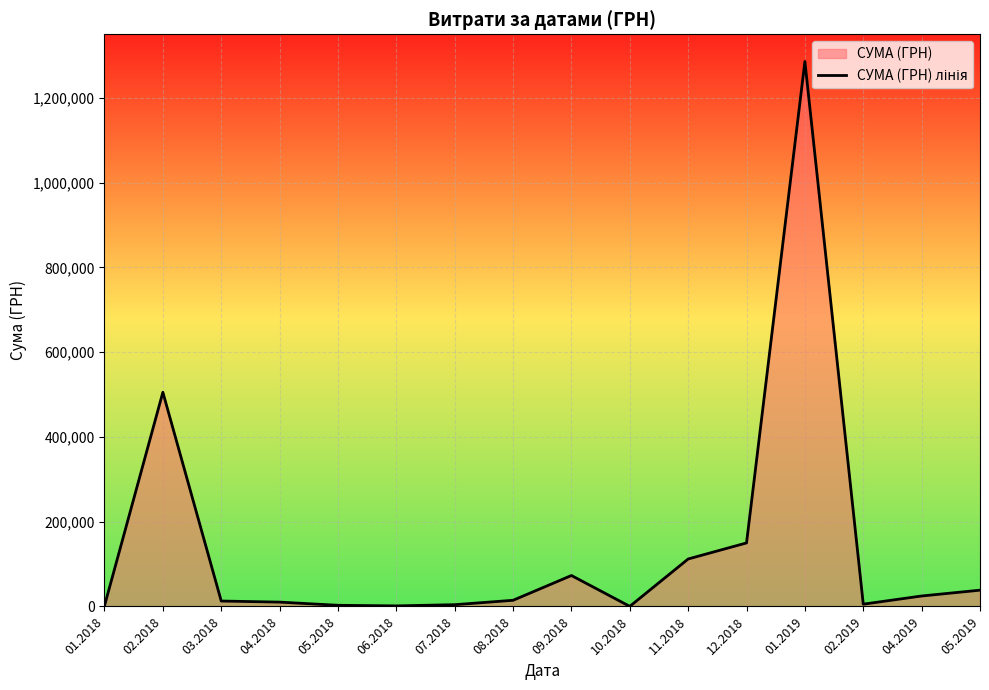

Does the chart display data point markers on the line(s)?

No